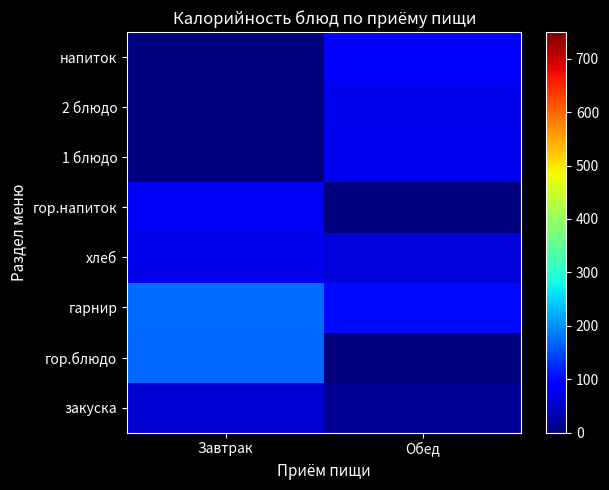

Reading left to right, transcribe all the data shown in this chart.

закуска: Завтрак=54.6	Обед=16.8
гор.блюдо: Завтрак=171.0	Обед=0.0
гарнир: Завтрак=173.6	Обед=102.0
хлеб: Завтрак=70.5	Обед=61.4
гор.напиток: Завтрак=79.0	Обед=0.0
1 блюдо: Завтрак=0.0	Обед=75.0
2 блюдо: Завтрак=0.0	Обед=71.4
напиток: Завтрак=0.0	Обед=84.0